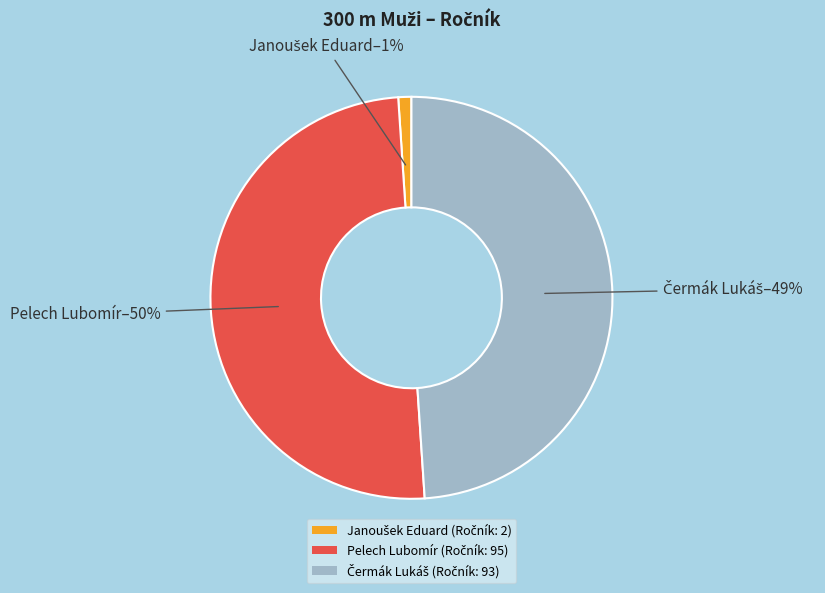

To the nearest percent, what is the average slice percentage?

33%